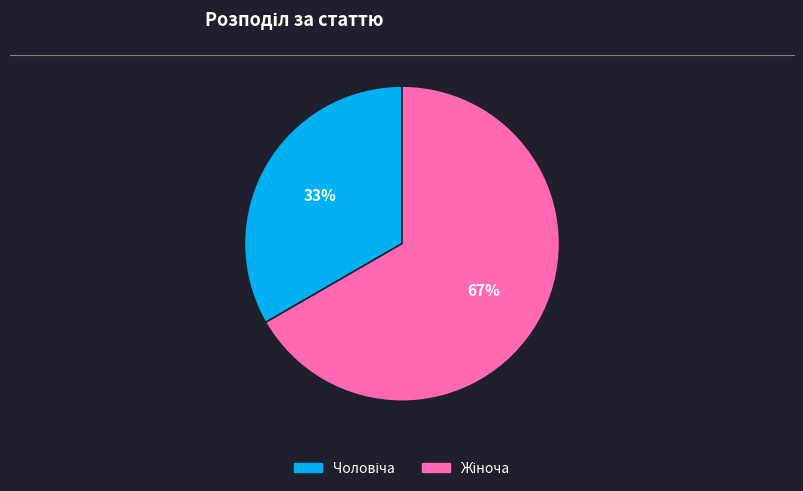

Is there any slice that represents more than half of the pie?

Yes